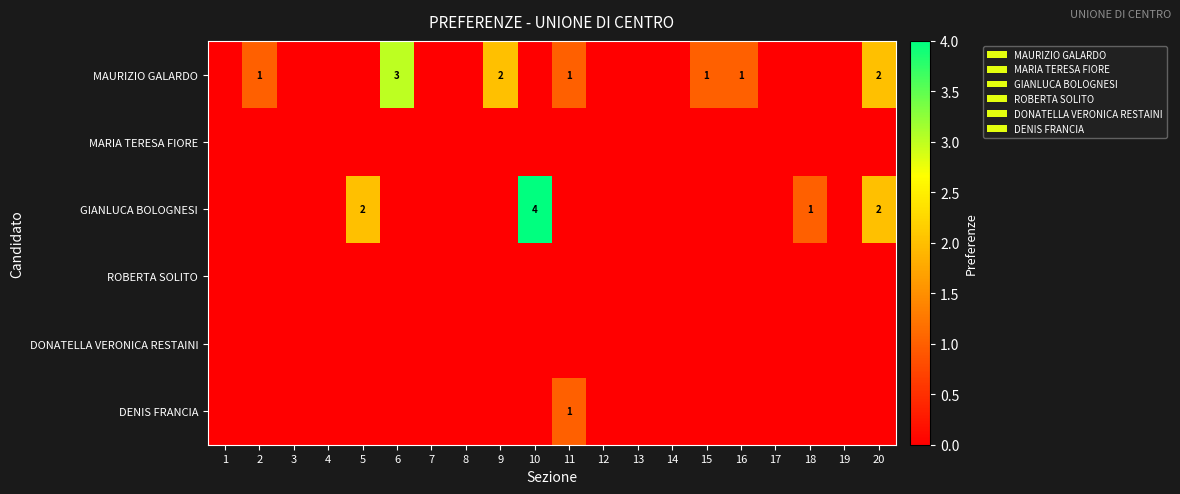

Which series has the widest spread of values?

GIANLUCA BOLOGNESI